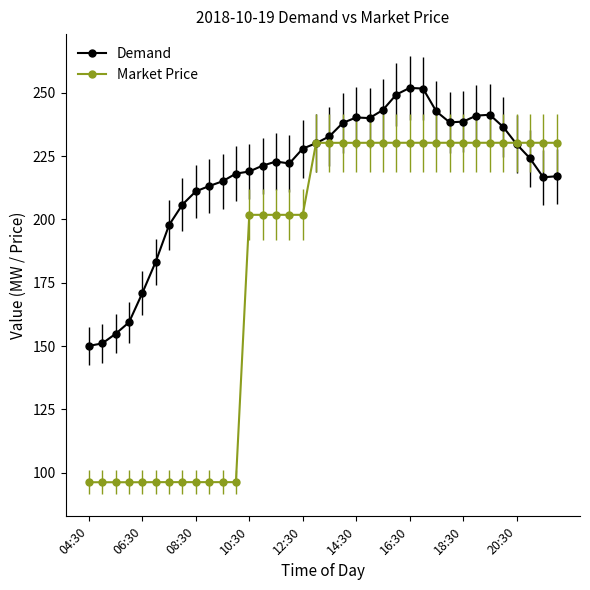

Which series has the widest spread of values?

Market Price